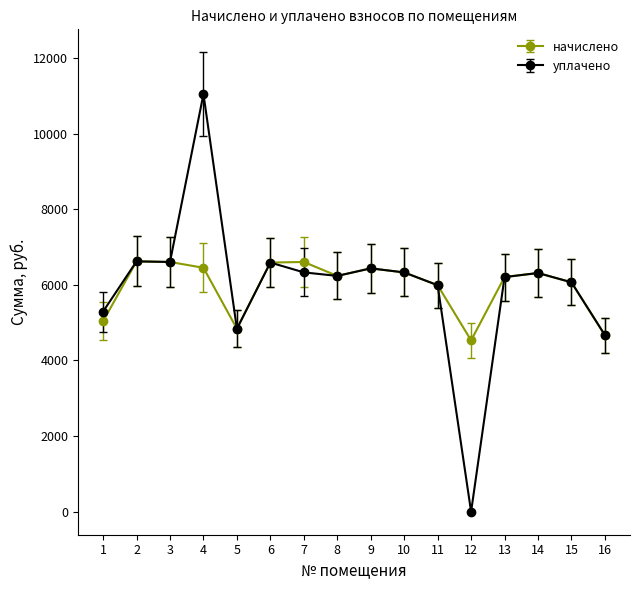

Does the chart display data point markers on the line(s)?

Yes